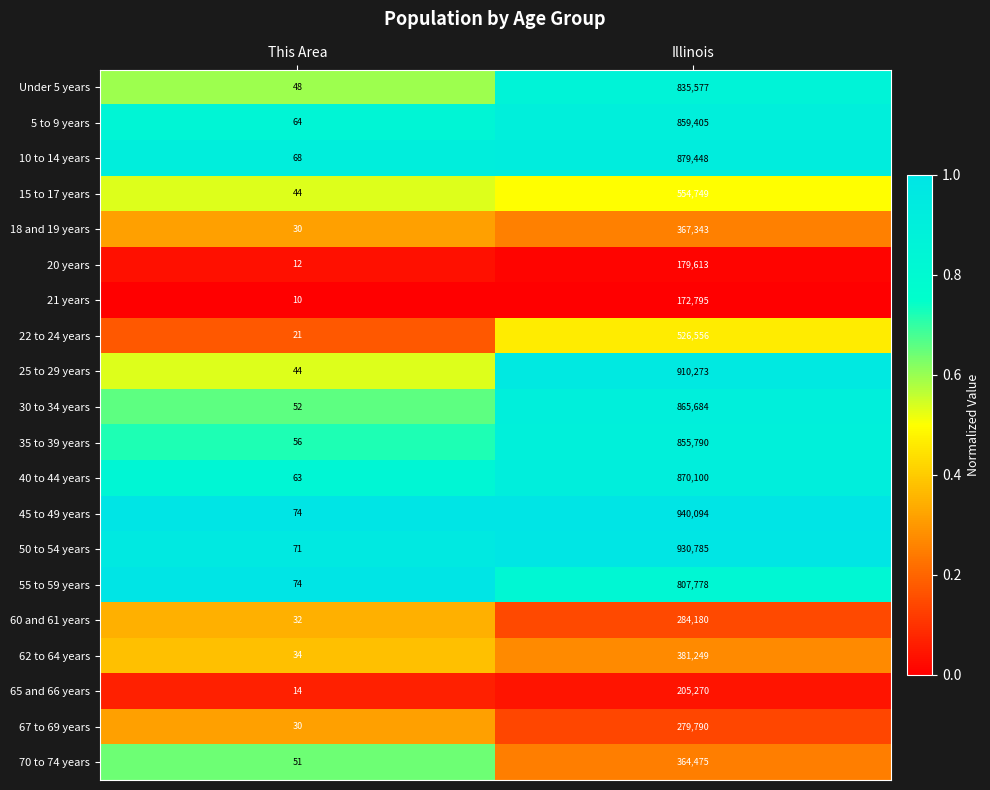

List the series in order of their peak value, lowest first.

21 years, 20 years, 65 and 66 years, 67 to 69 years, 60 and 61 years, 70 to 74 years, 18 and 19 years, 62 to 64 years, 22 to 24 years, 15 to 17 years, 55 to 59 years, Under 5 years, 35 to 39 years, 5 to 9 years, 30 to 34 years, 40 to 44 years, 10 to 14 years, 25 to 29 years, 50 to 54 years, 45 to 49 years